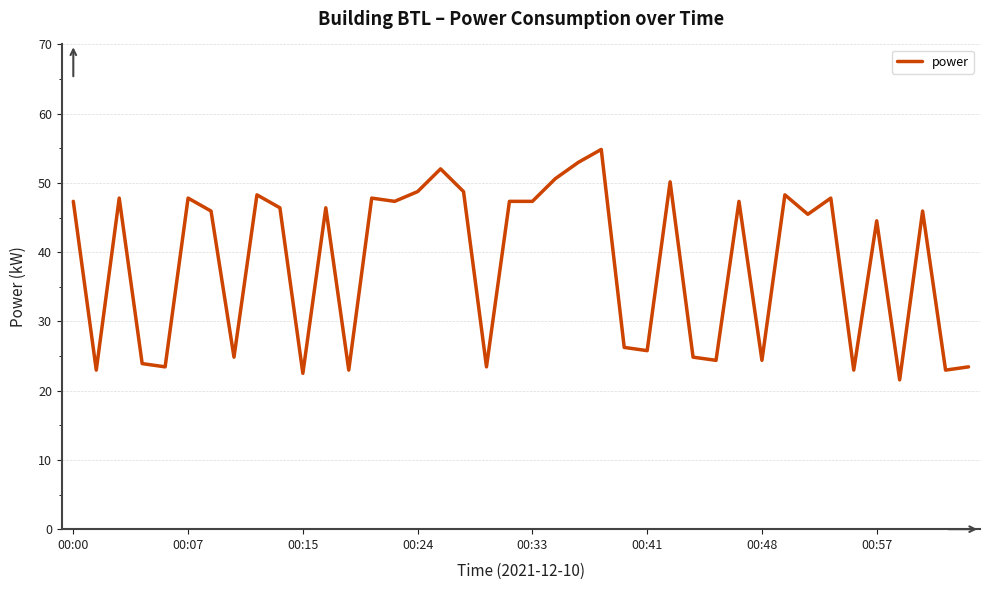

What is the maximum value shown in the chart?

54.8